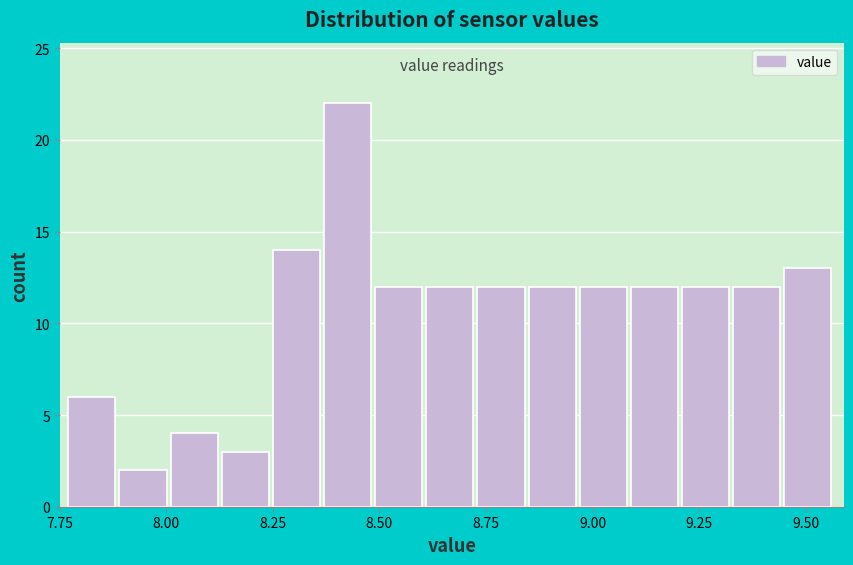

Read against the x-axis, roughly where is the centre of the tallest bar?

8.45